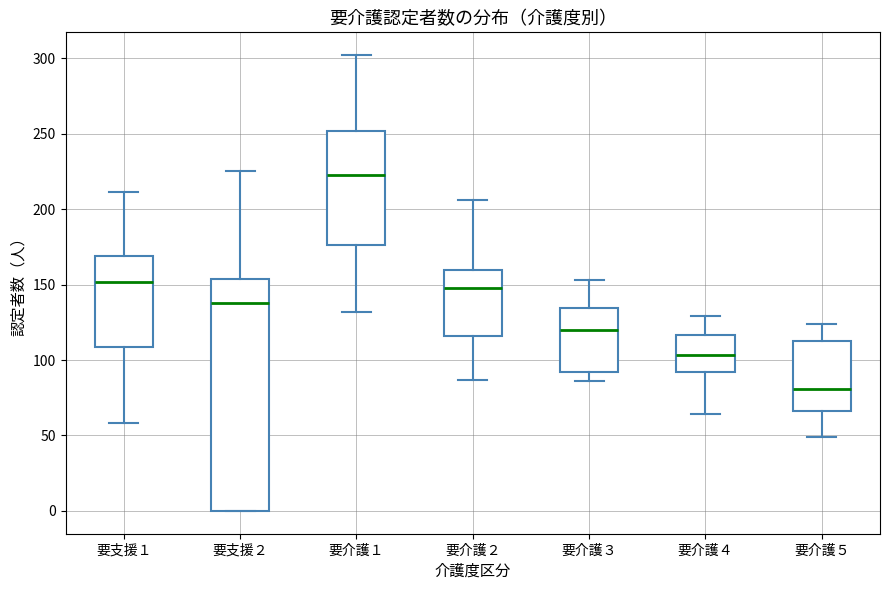

Which box is the tallest, from its lower edge to its upper edge?

要支援２